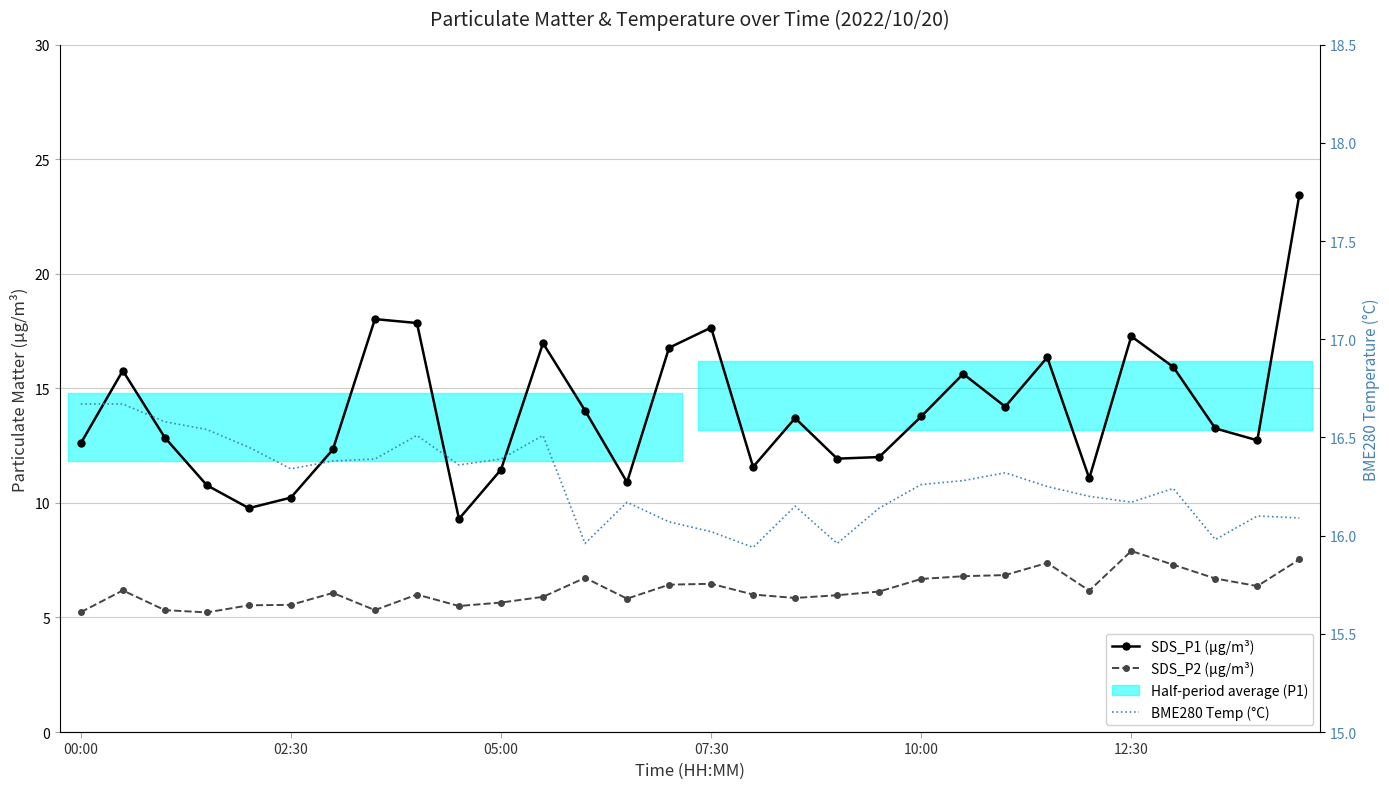

True or false: BME280 Temp (°C) and SDS_P2 (µg/m³) intersect in this chart.

False